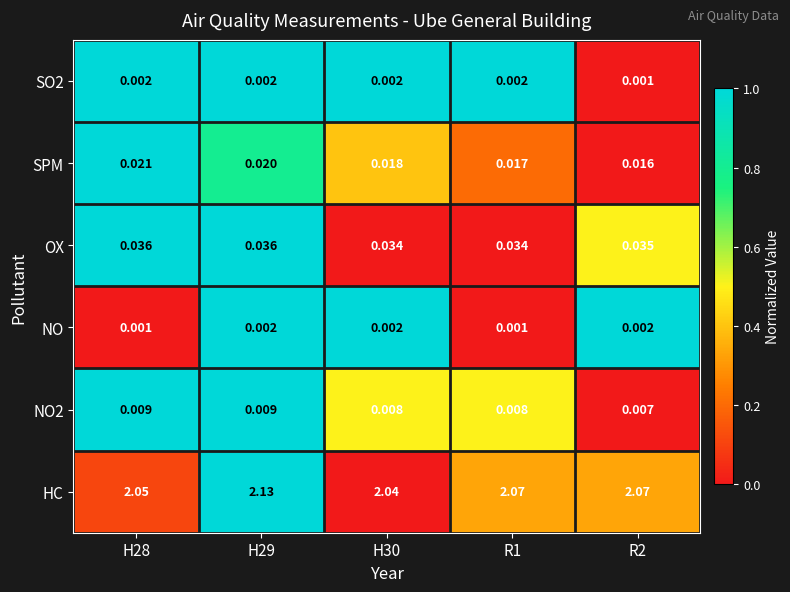

Which series has the largest range (max minus min)?

HC